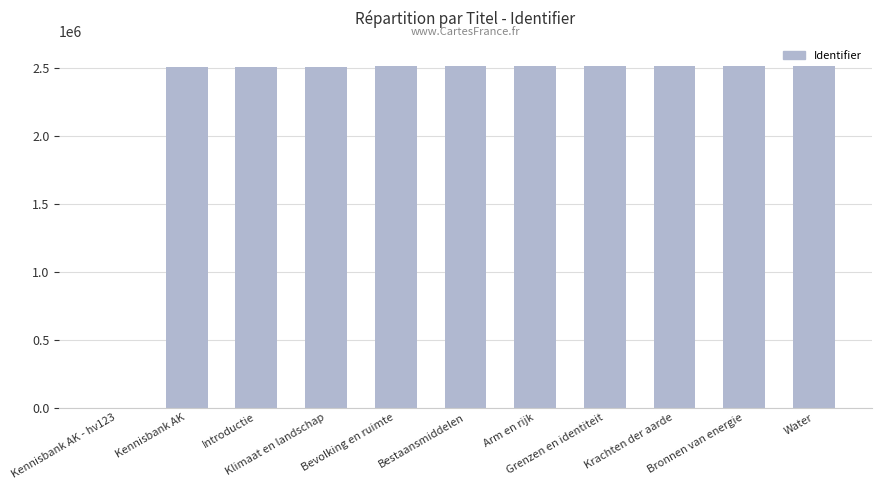

What is the label of the 1st bar from the right?

Water